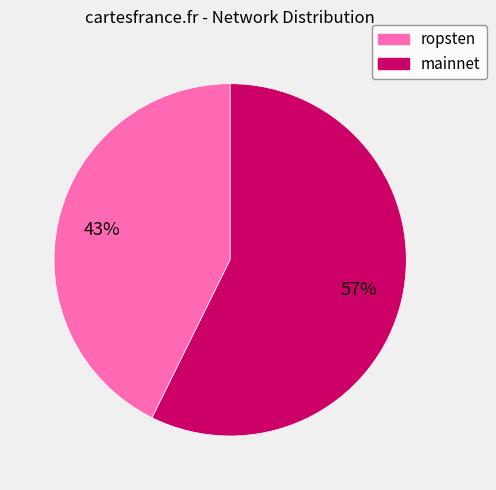

To the nearest percent, what is the average slice percentage?

50%